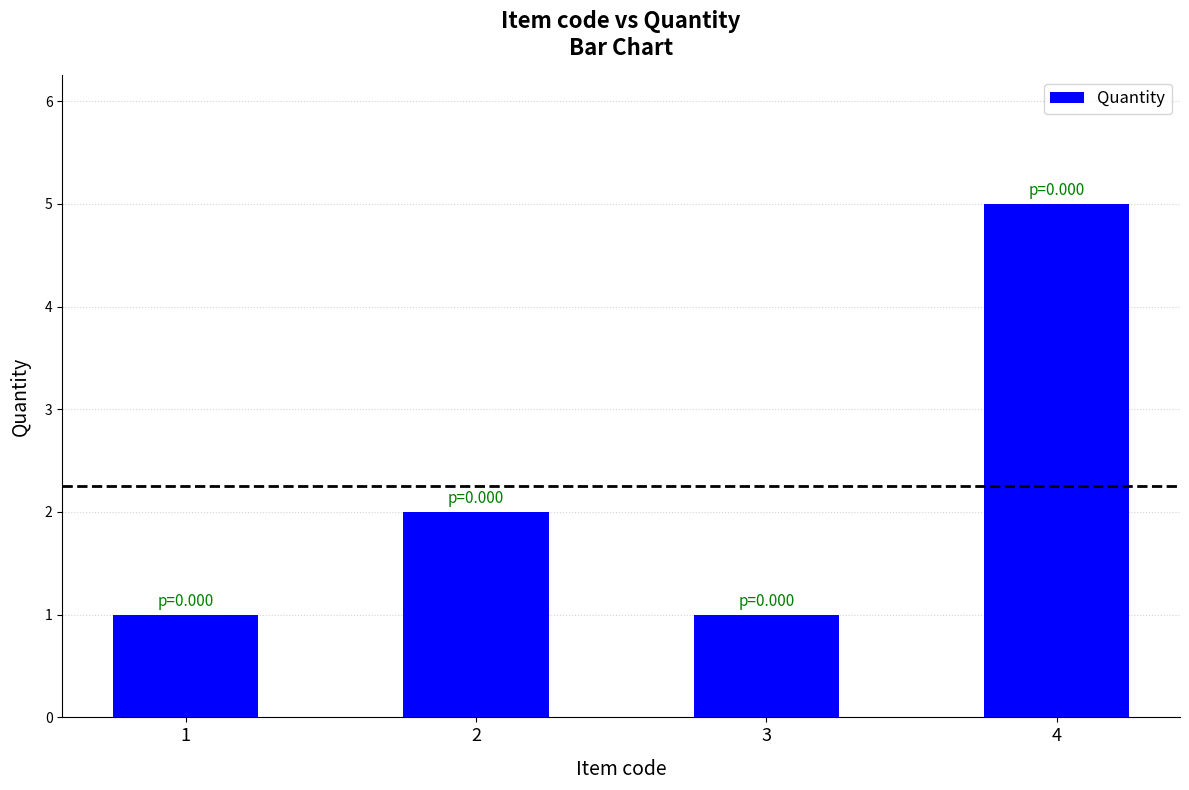

How many distinct data groups are displayed?

1